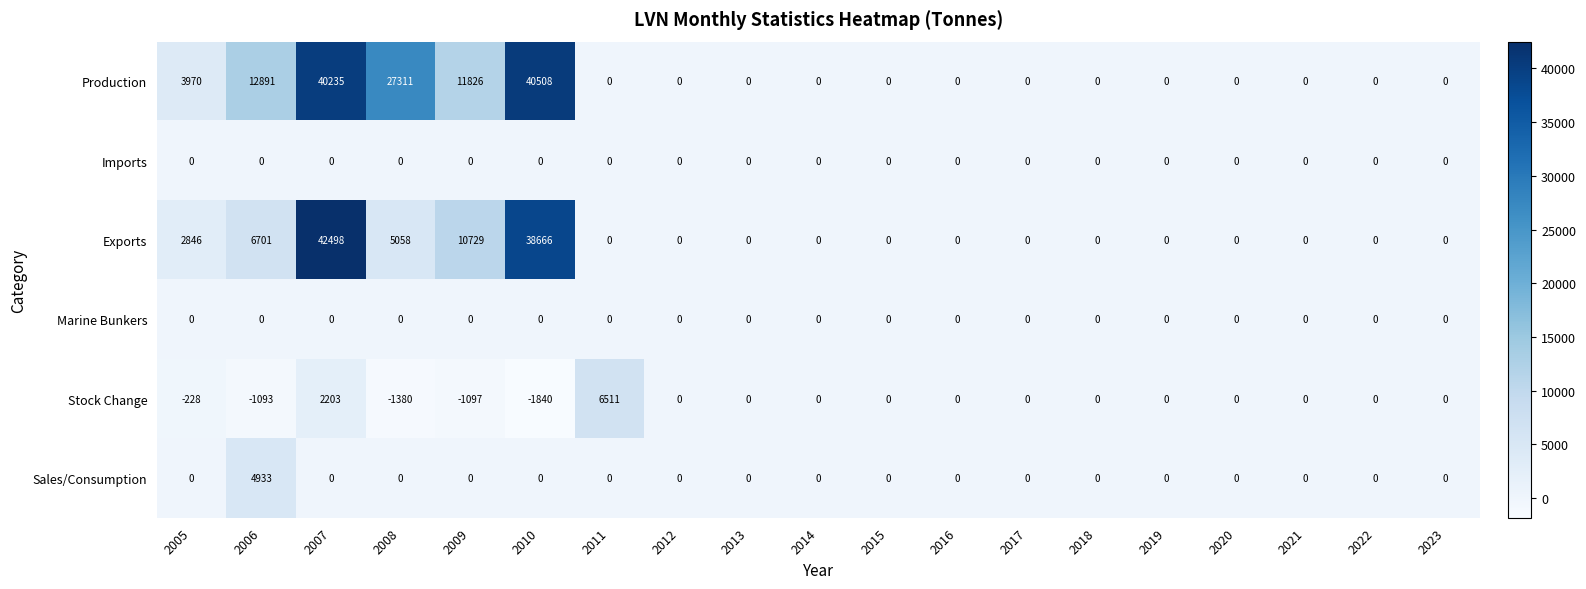

Which category has the highest value in the Production series?

2010